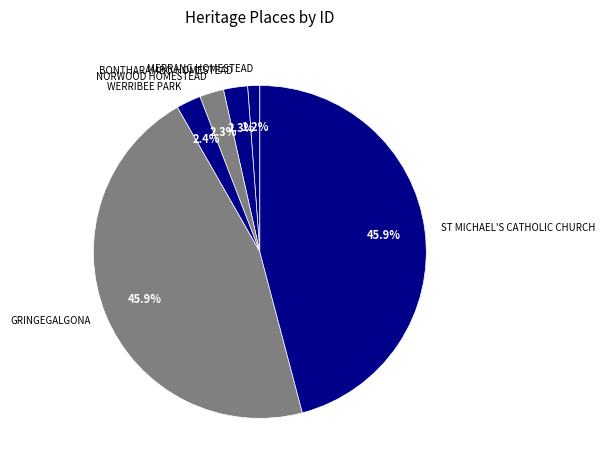

How many segments does this pie chart have?

6